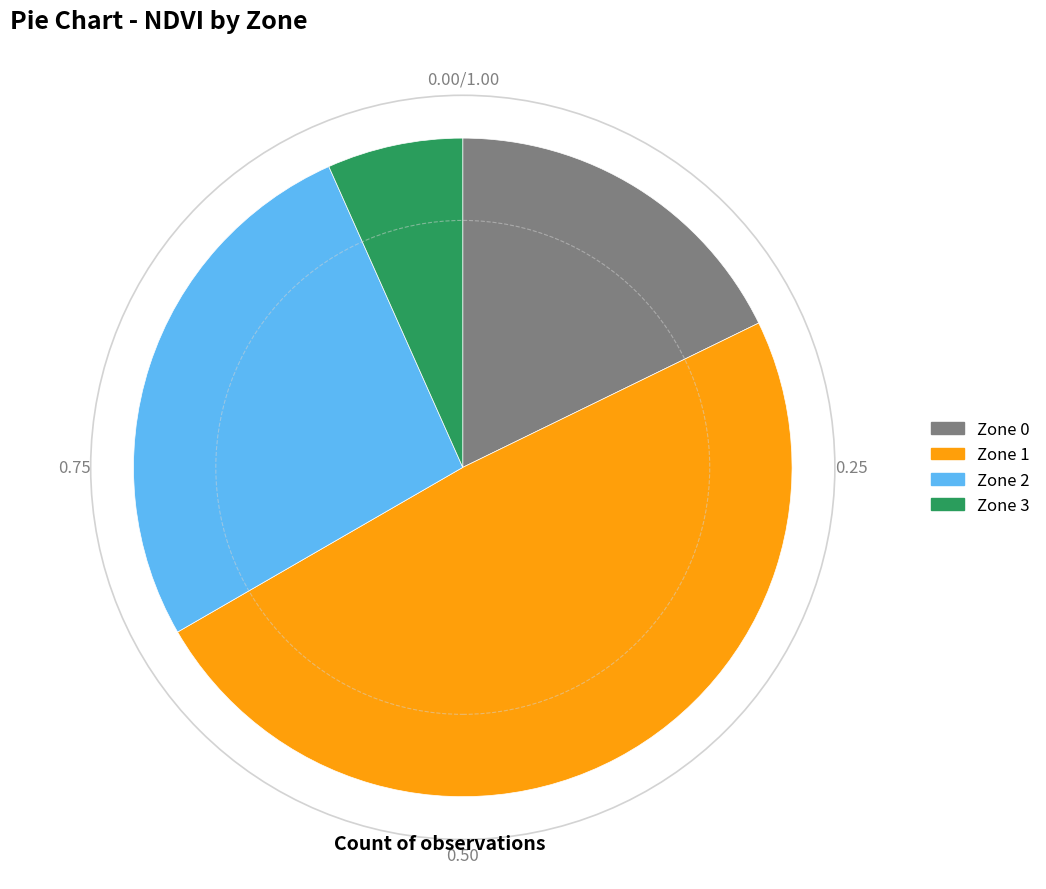

Is Zone 0 the majority of the pie?

No